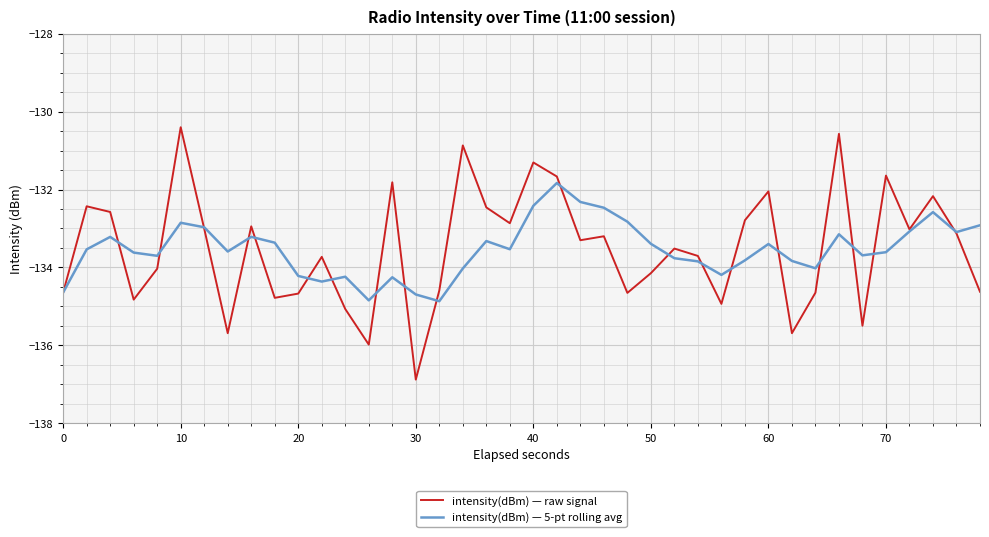

True or false: intensity(dBm) — raw signal has more than 1 points higher than both neighbors.

True